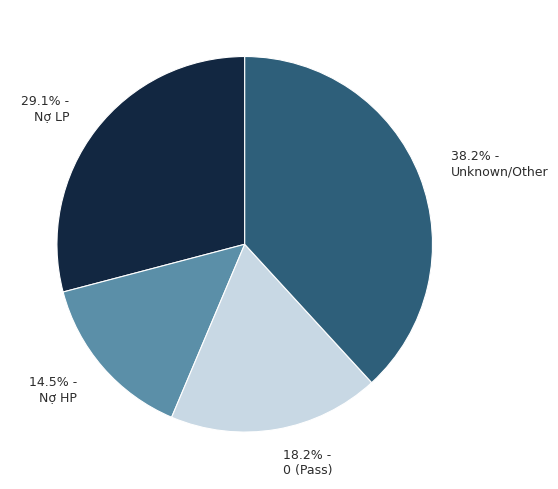

What is the largest slice in the pie chart?

38.2% - Unknown/Other